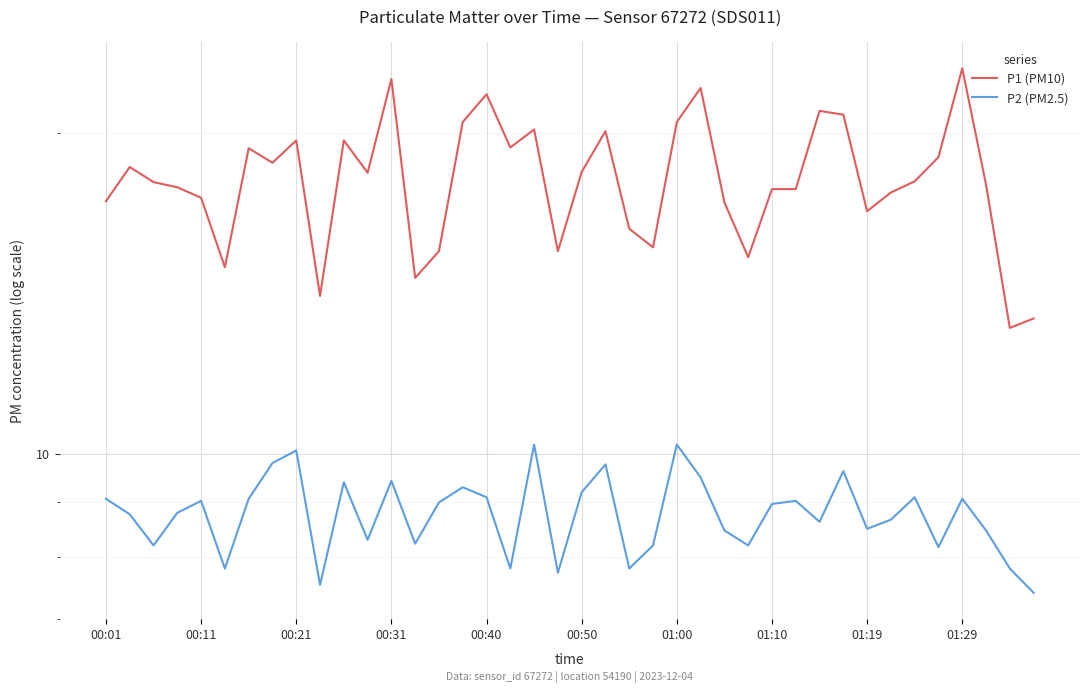

True or false: P1 (PM10) and P2 (PM2.5) intersect in this chart.

False